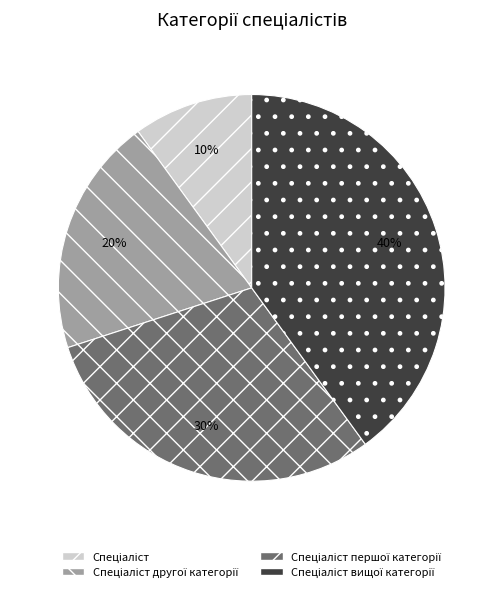

Does any single category account for the majority?

No